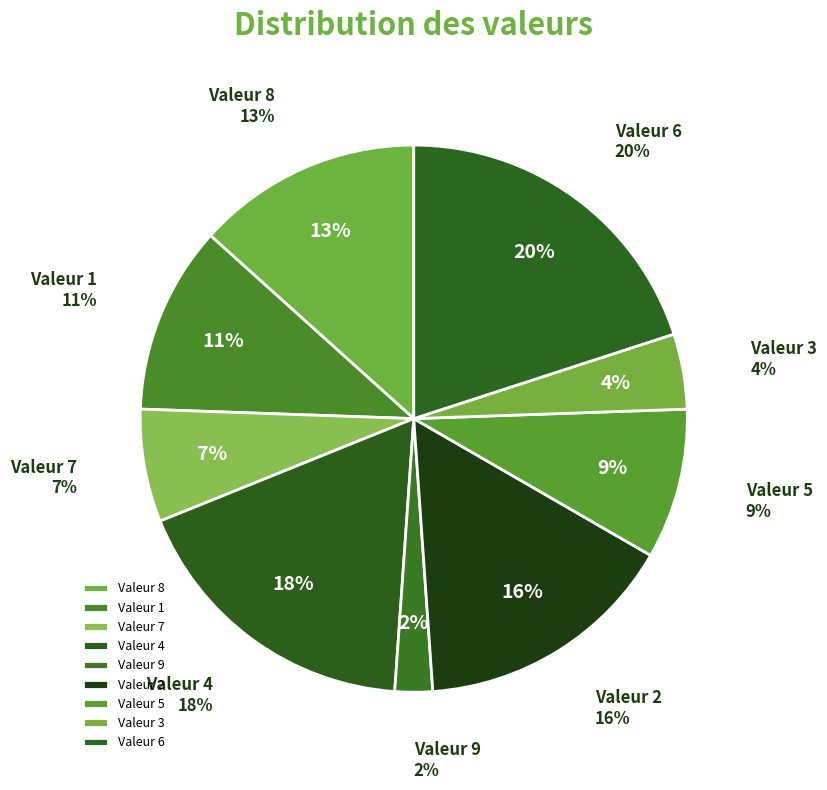

How many slices are in this pie chart?

9